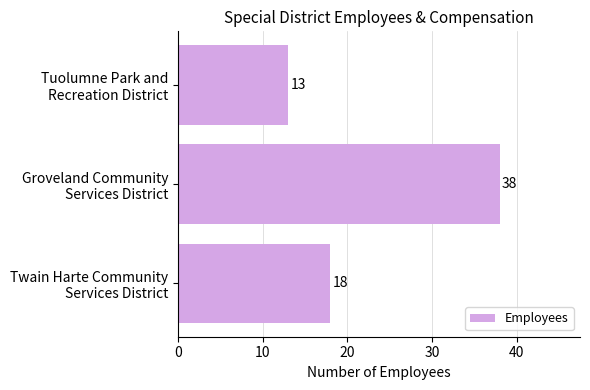

What is the smallest value displayed?

13